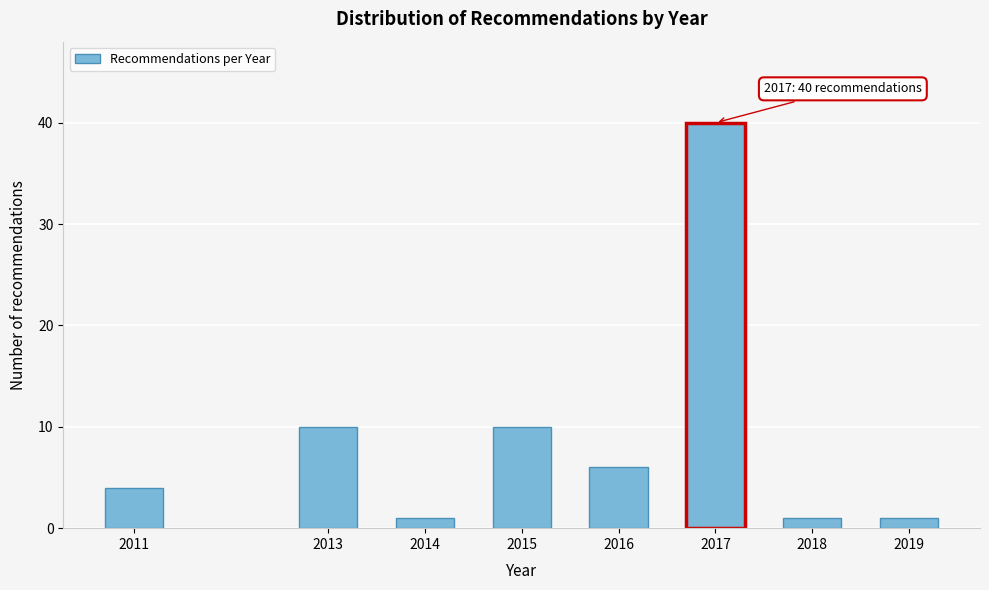

Reading right to left, extract all data points from this chart.

1	1	40	6	10	1	10	4